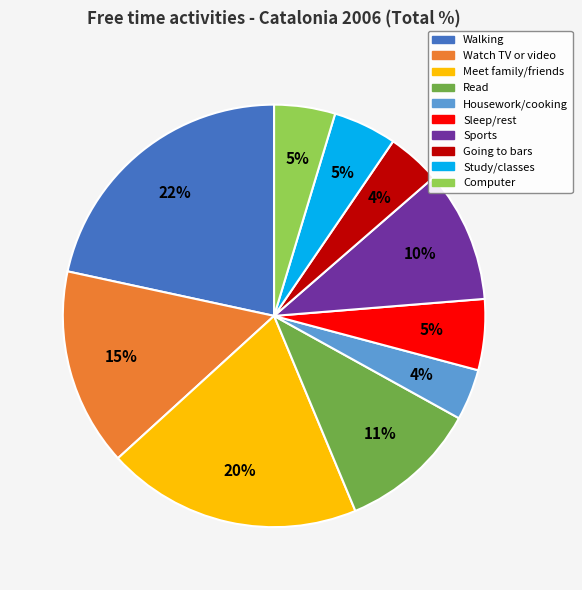

Which slice is the largest?

Walking